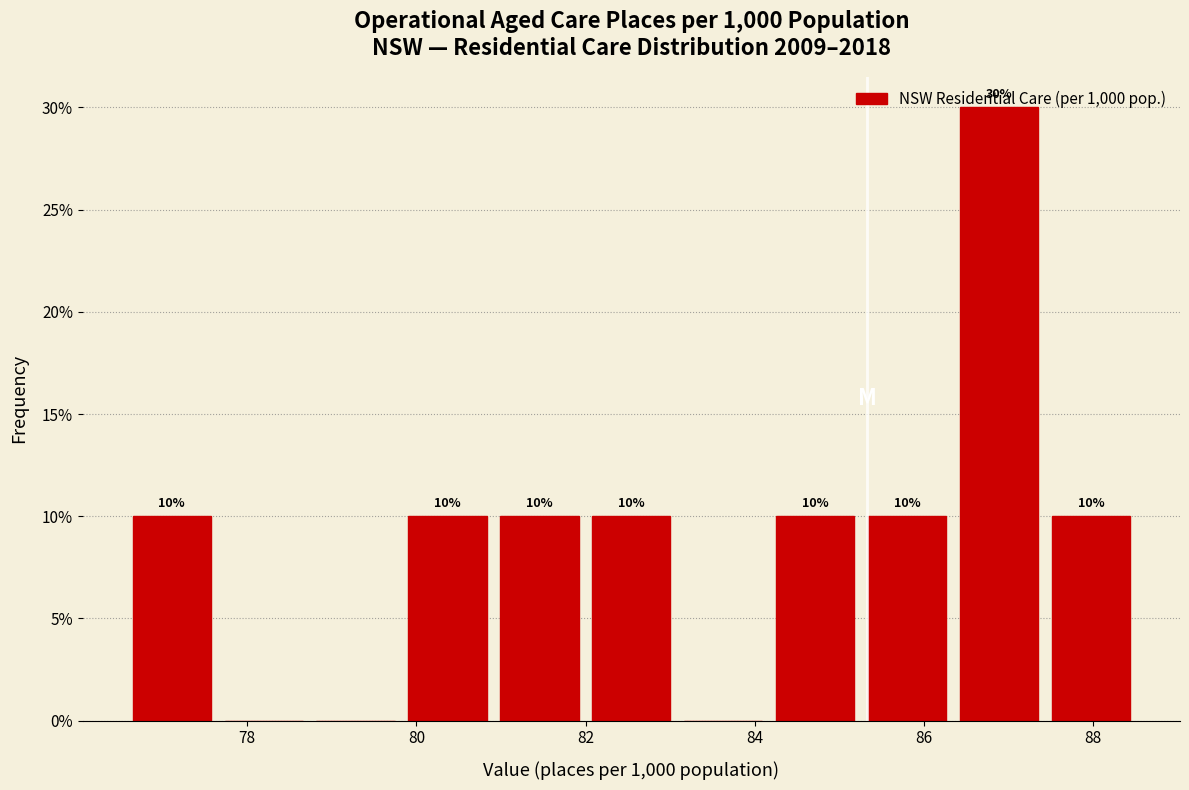

Over which range of the x-axis is the bar tallest?

86.4 to 87.4